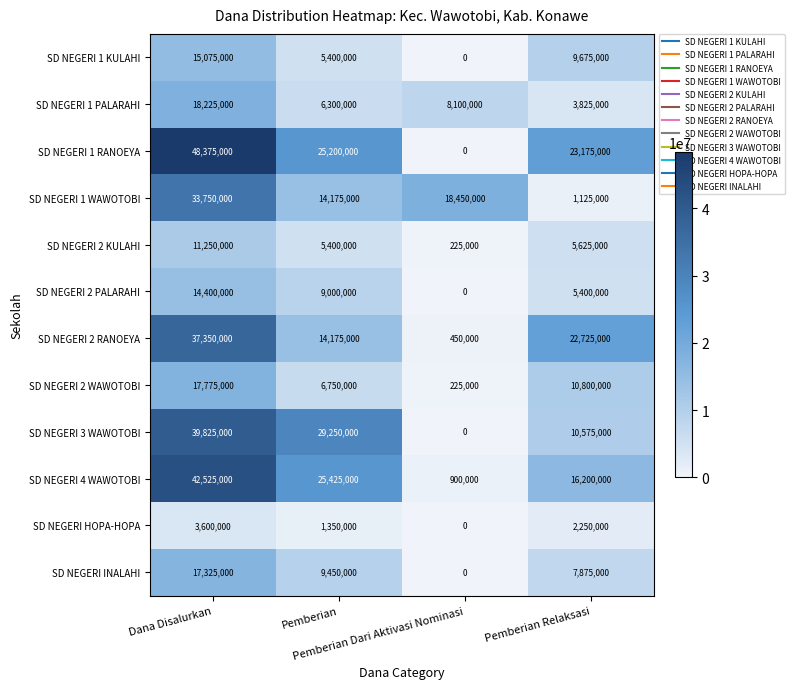

How many SD NEGERI 2 PALARAHI values are between 5400000 and 14400000?

3